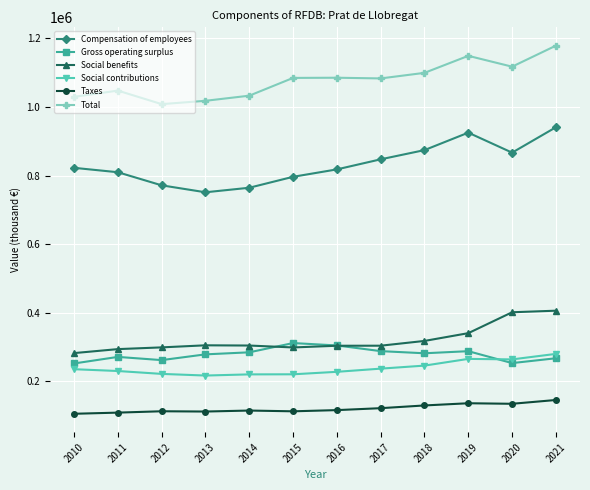

True or false: Social contributions and Social benefits cross at least once.

False